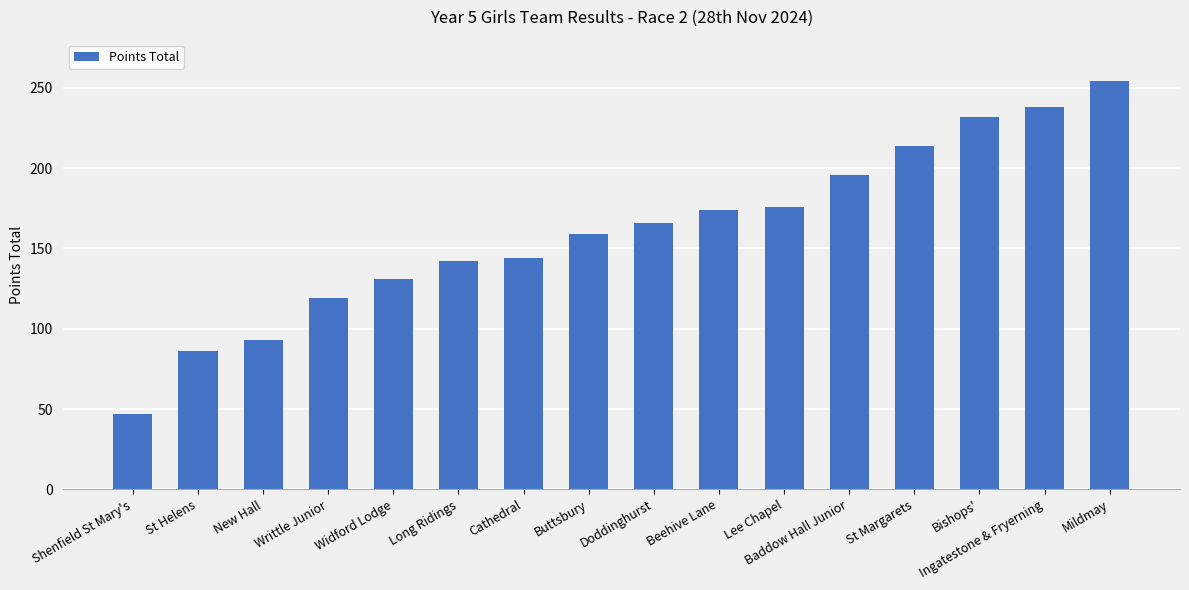

What value does the data have at Bishops'?

232